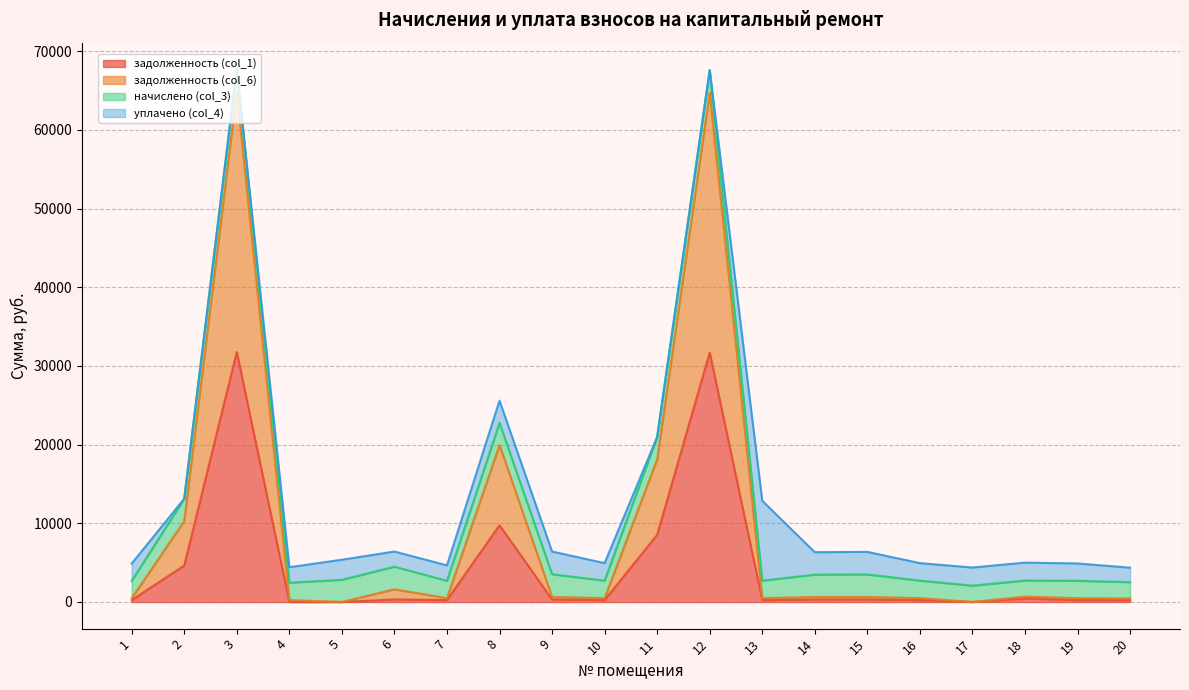

What is the total value across all series at 8?

25587.3